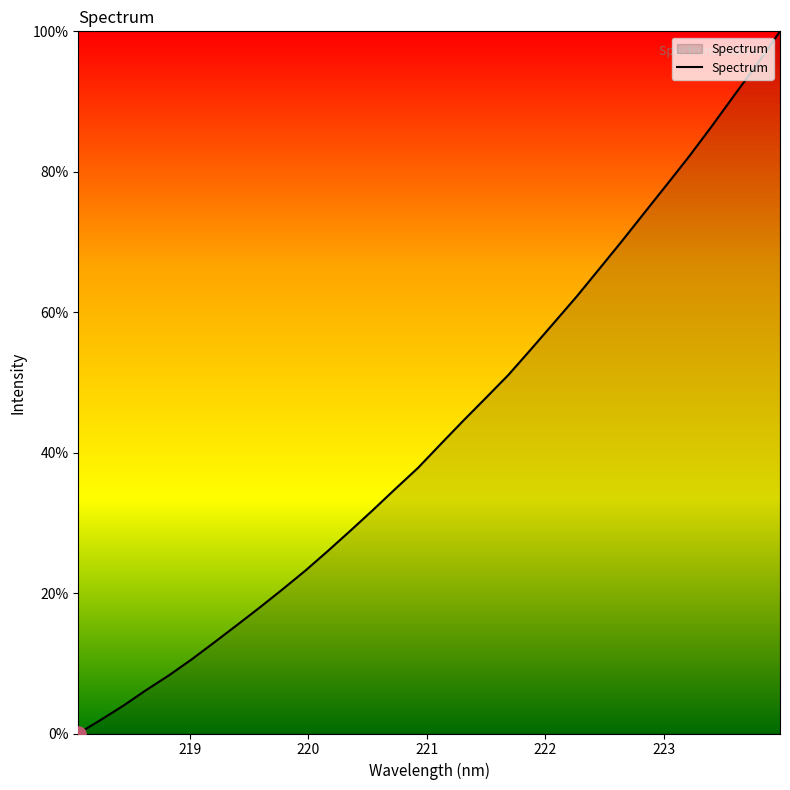

What is the greatest value displayed?

100.0